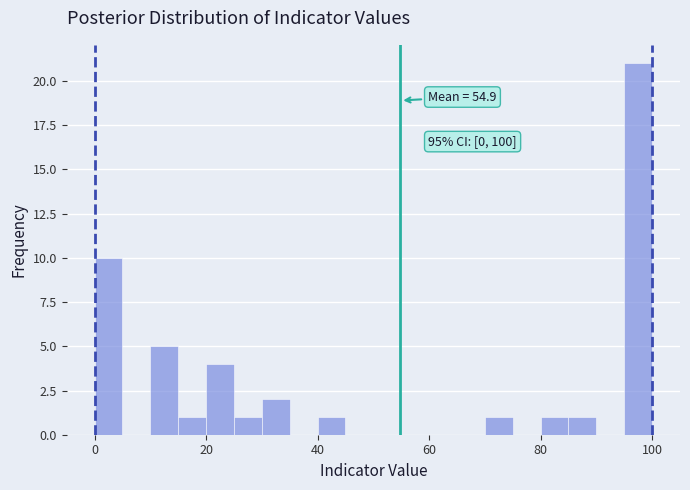

Read against the x-axis, roughly where is the centre of the tallest bar?

98